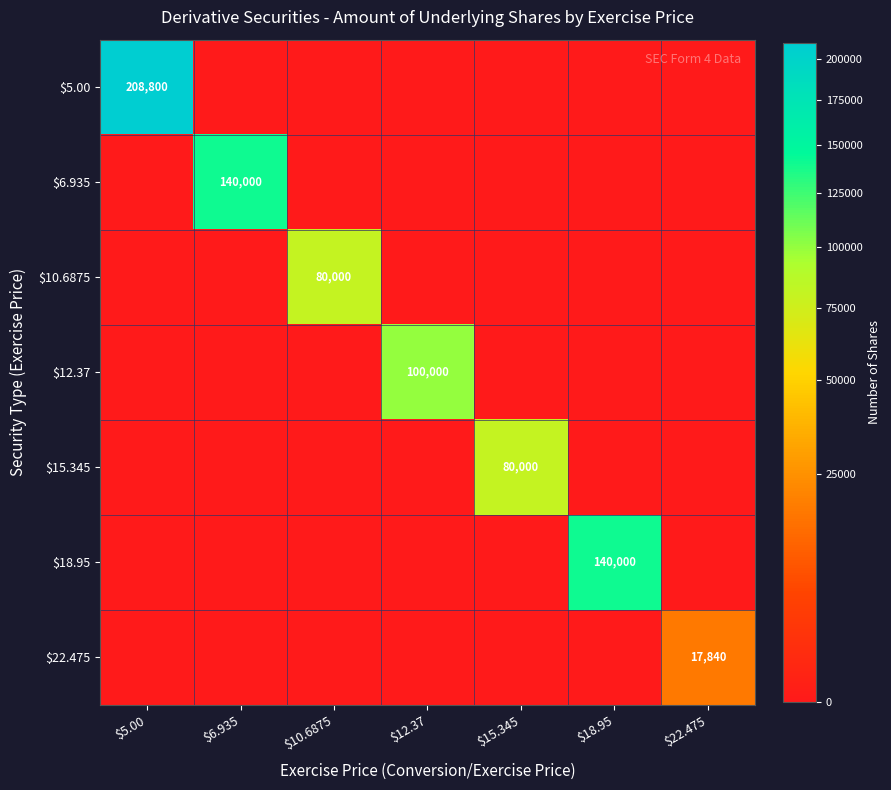

Is it true that $12.37 equals -32514 at $18.95?

False